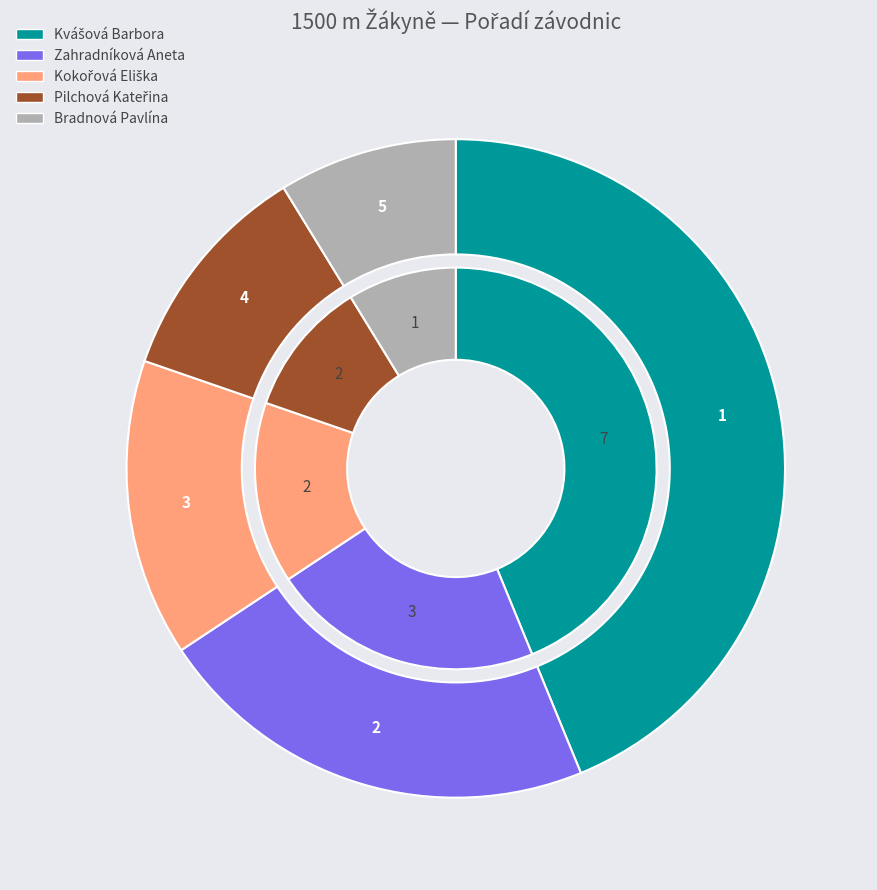

Does any single category account for the majority?

No